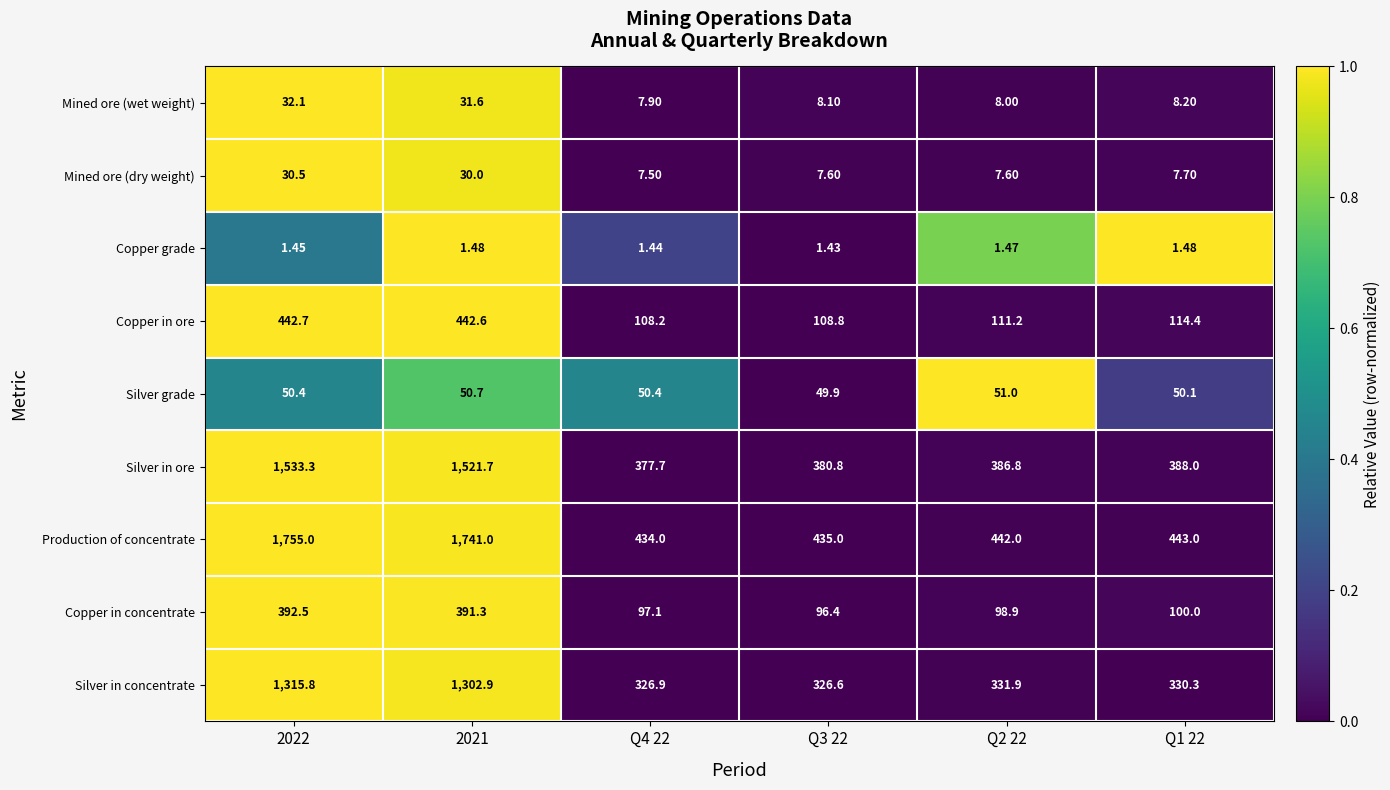

Count the number of categories in the chart.

6